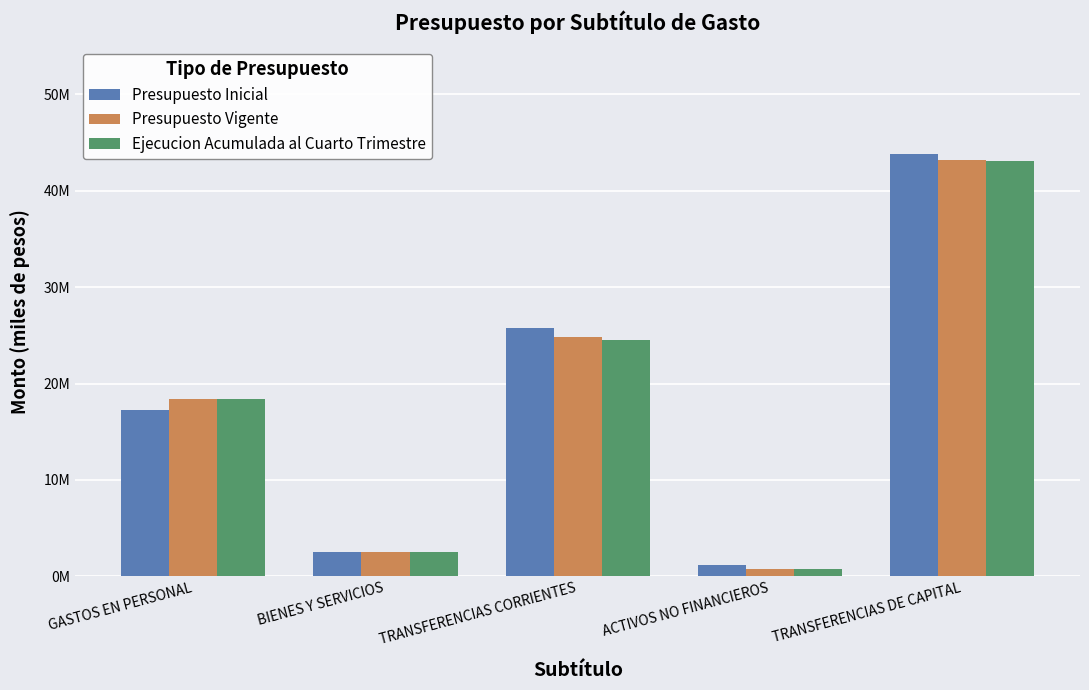

Does the chart contain any negative values?

No